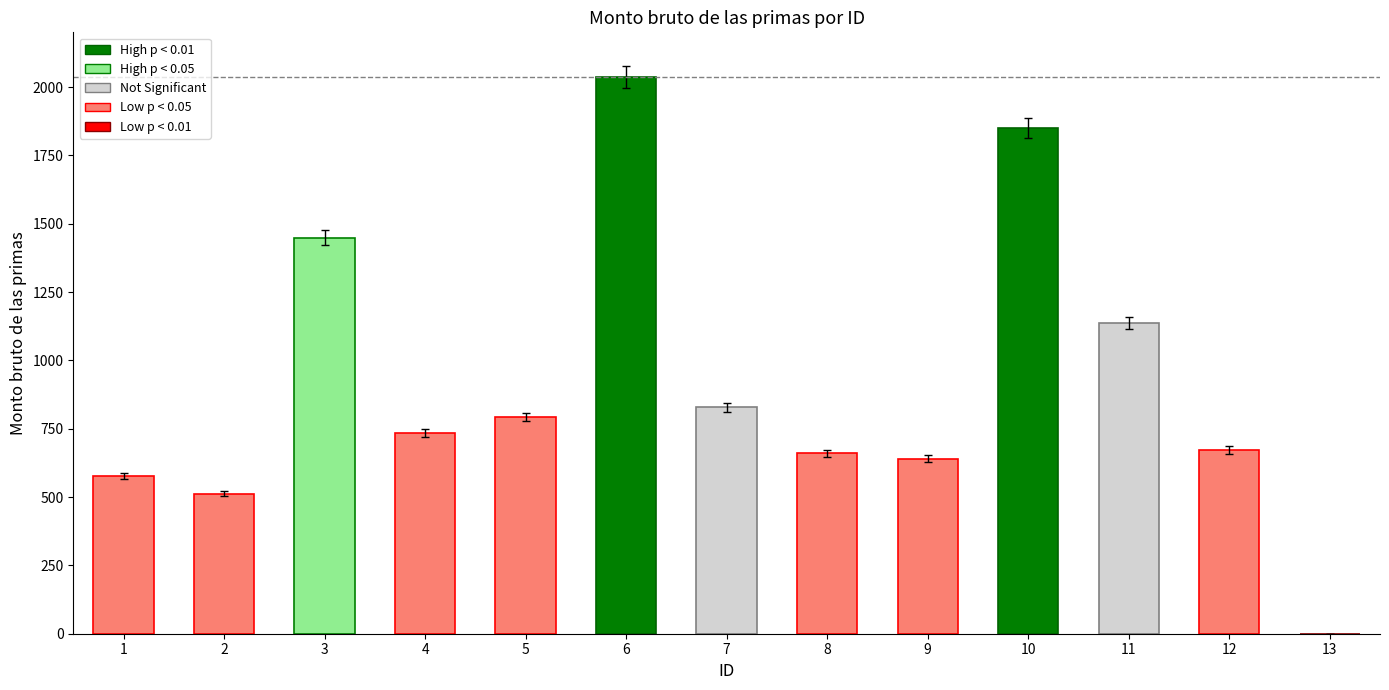

Which has a higher value, 9 or 1?

9